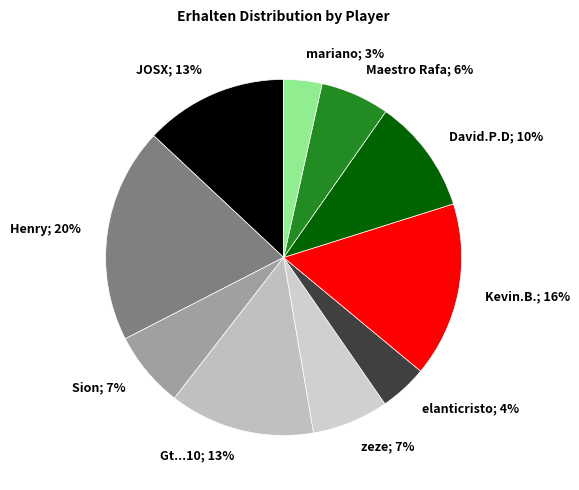

Which slice is the largest?

Henry; 20%